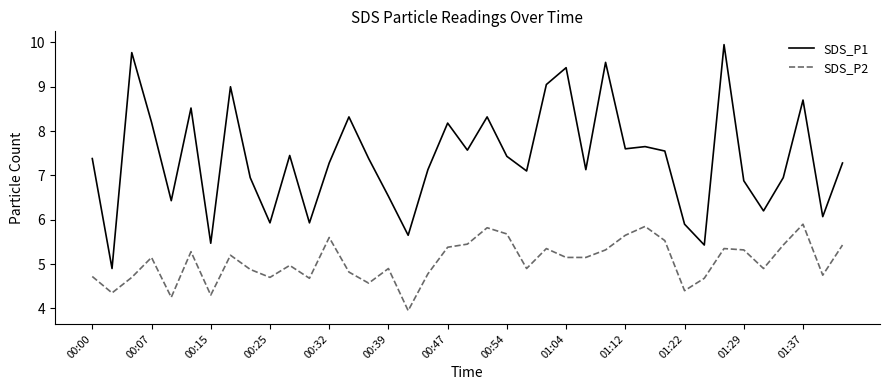

True or false: SDS_P1 and SDS_P2 intersect in this chart.

False